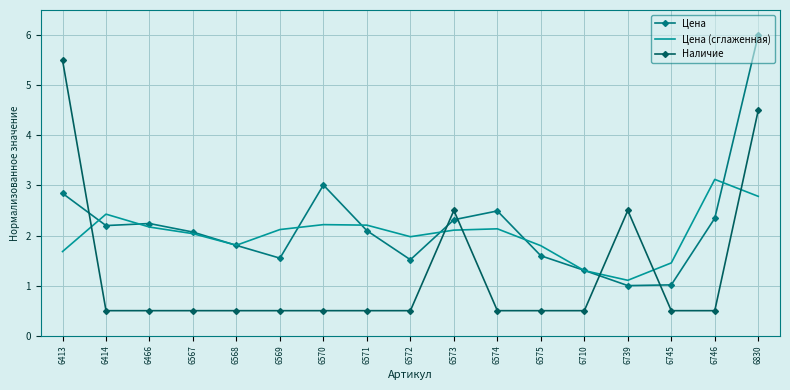

Which series changed the most between 6413 and 6572?

Наличие